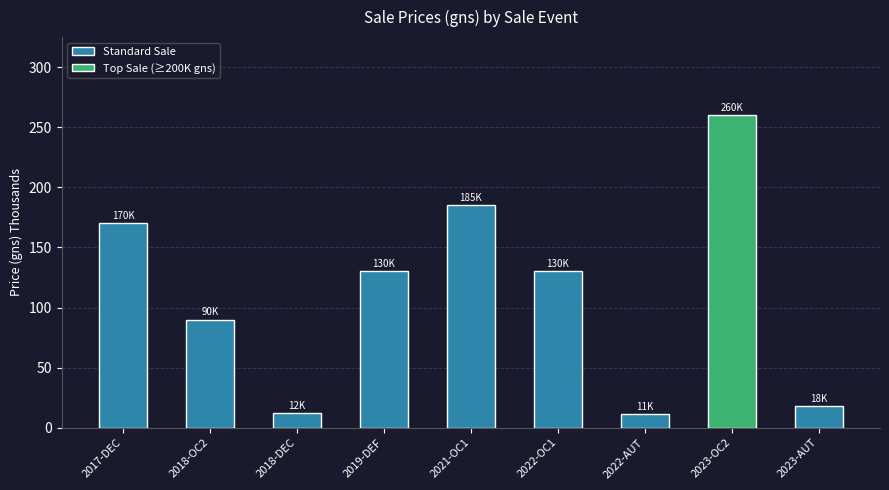

What is the value of the 2nd bar from the left?

90